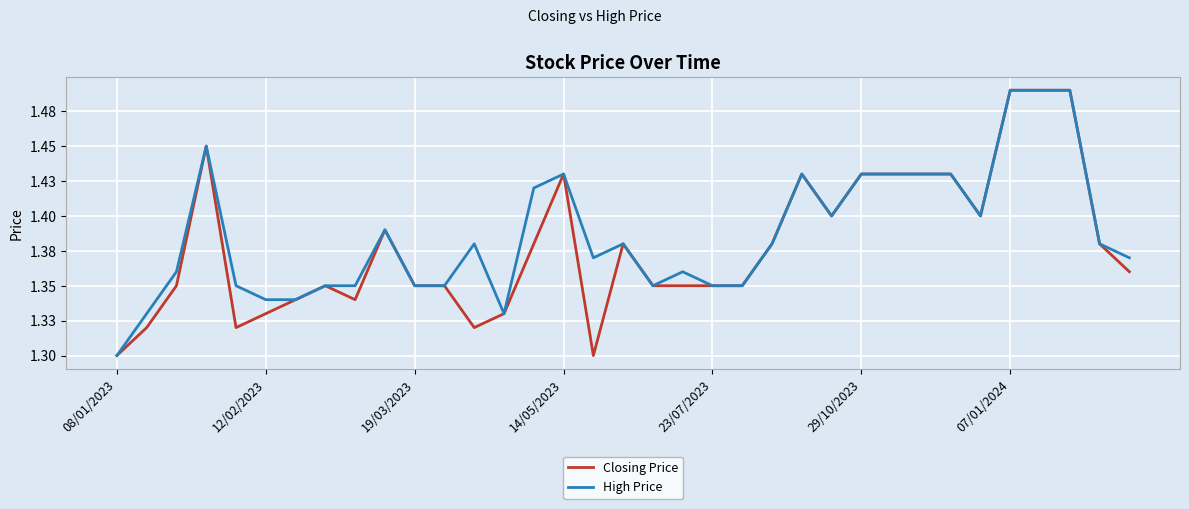

How many Closing Price values are between 1 and 2?

35